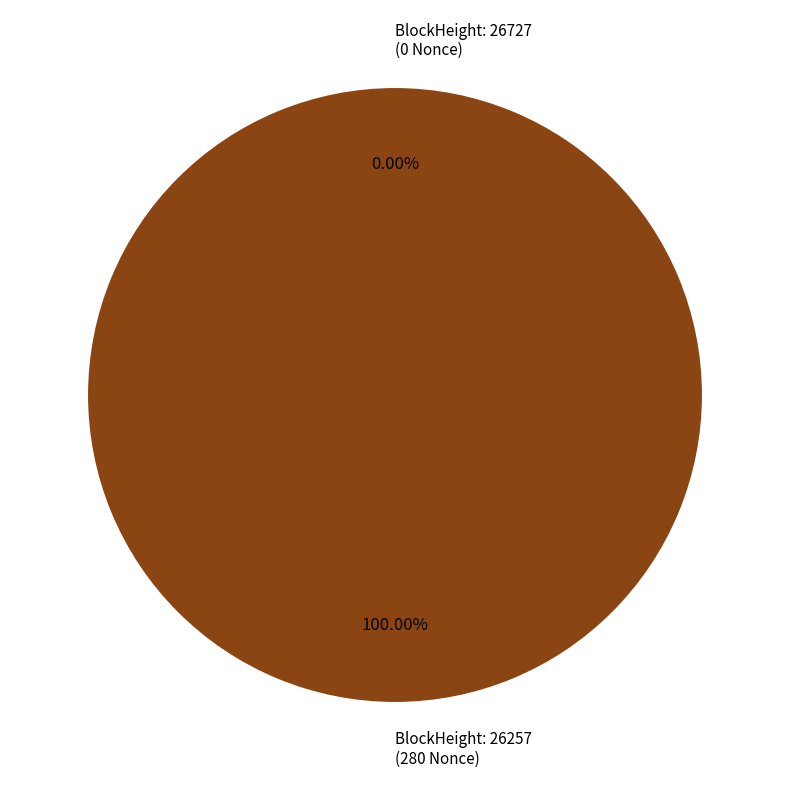

Rank the categories by value from highest to lowest.

26257, 26727